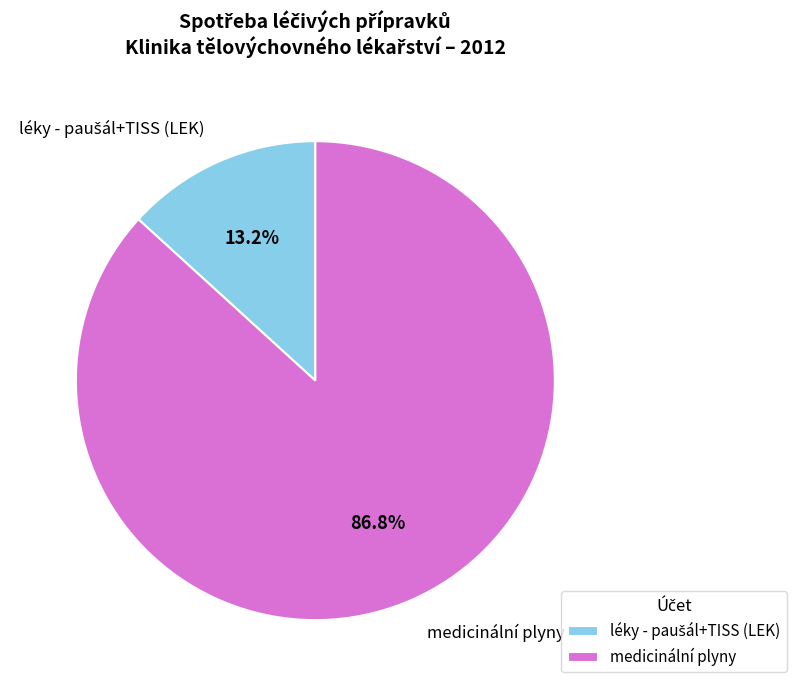

Which slice is the largest?

medicinální plyny